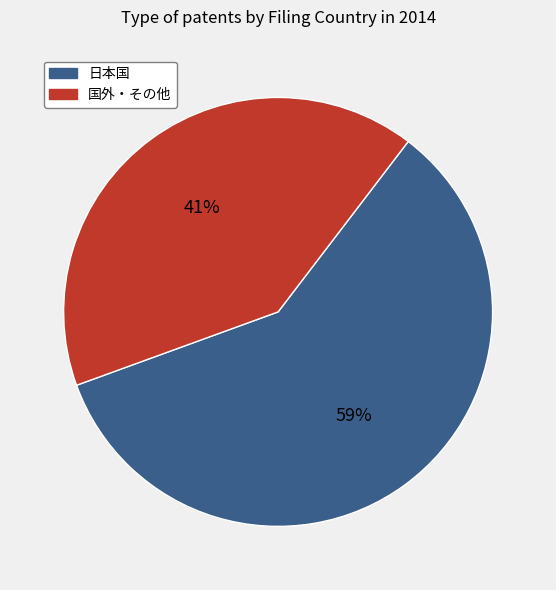

To the nearest percent, what is the difference between the largest and smallest slice percentages?

18%